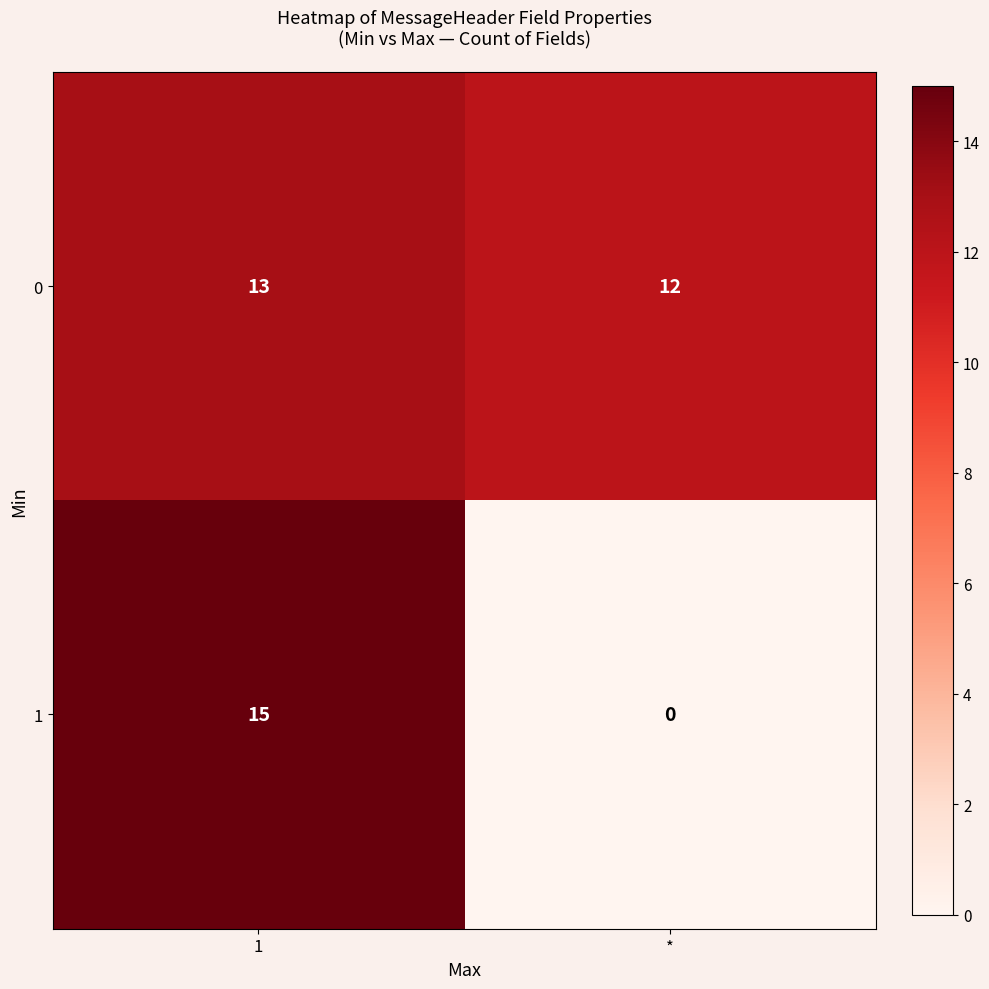

Rank the series at 1 from lowest to highest value.

0, 1